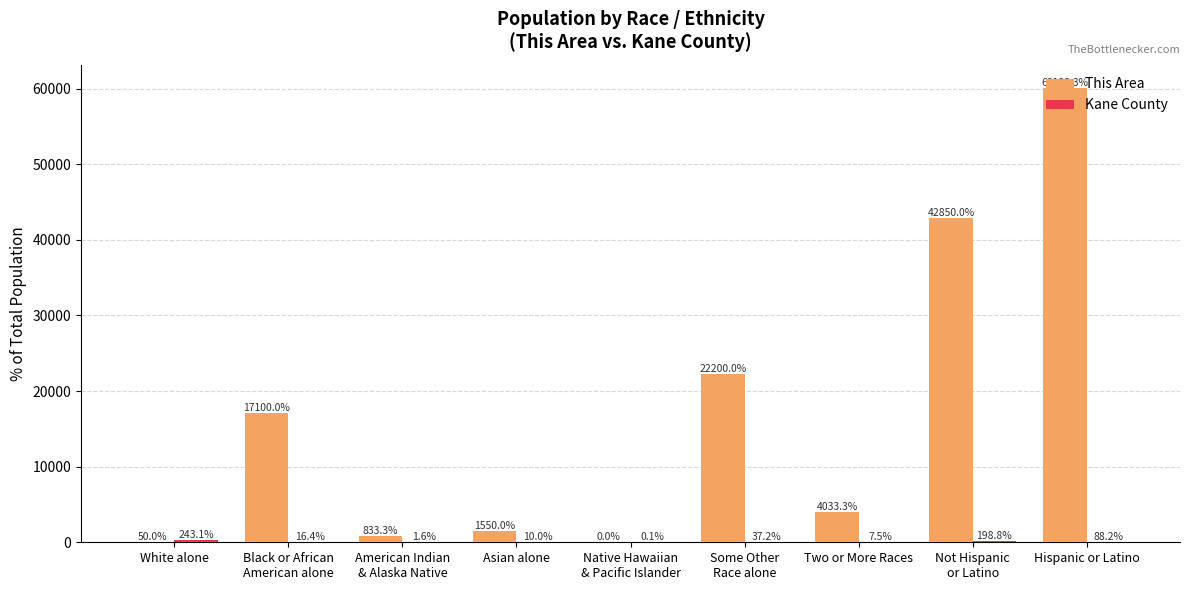

Which series has the largest range (max minus min)?

This Area